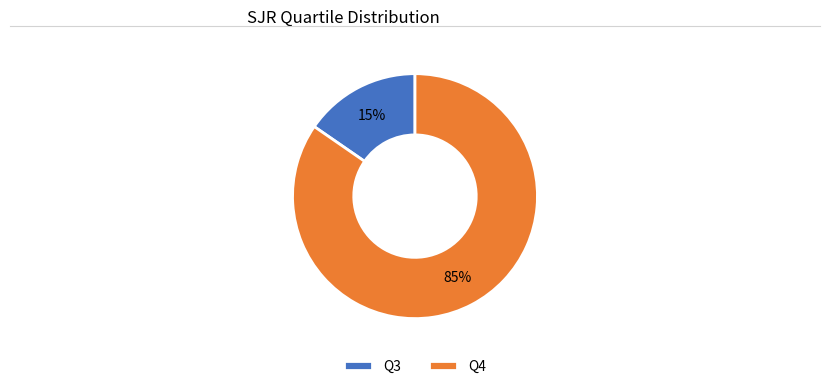

Is the sum of Q3 and Q4 greater than half?

Yes